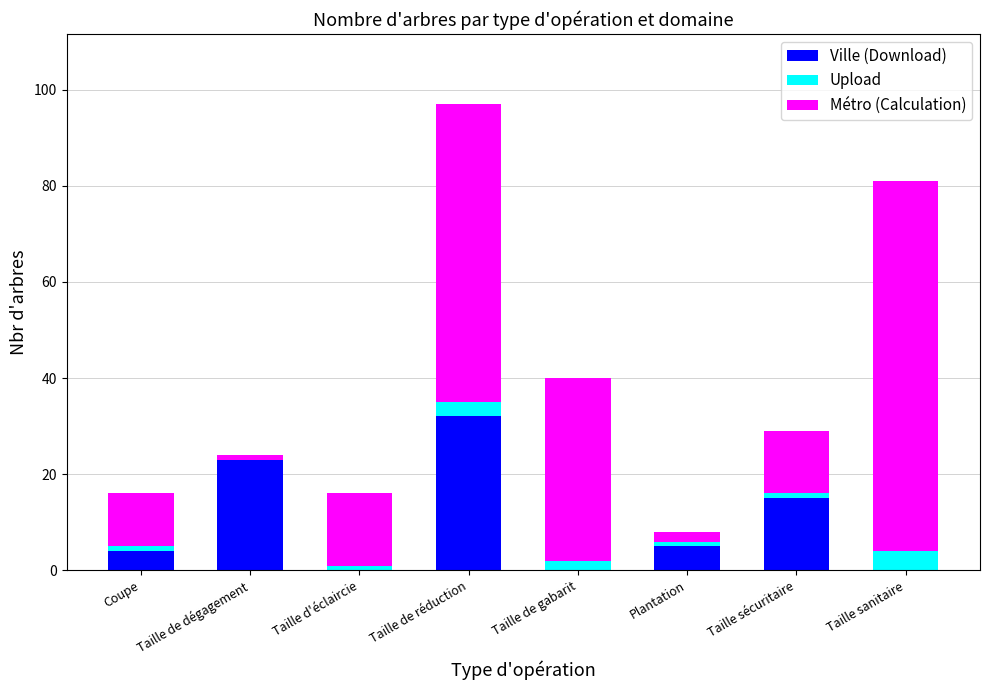

At which category does the chart reach its peak across all series?

Taille sanitaire